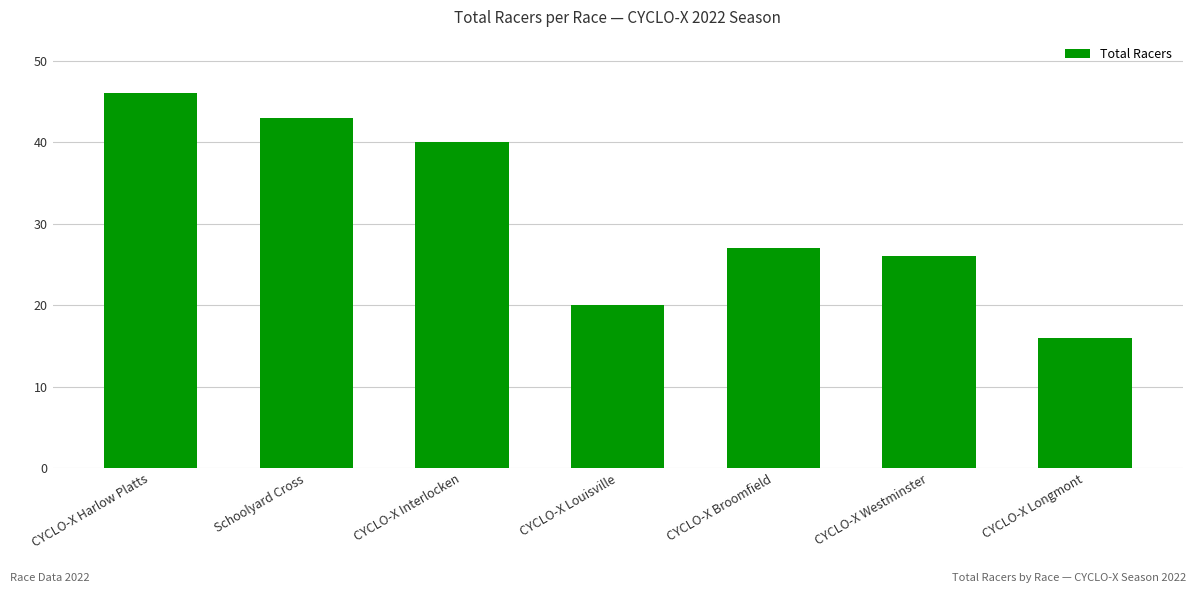

Are the bars horizontal?

No